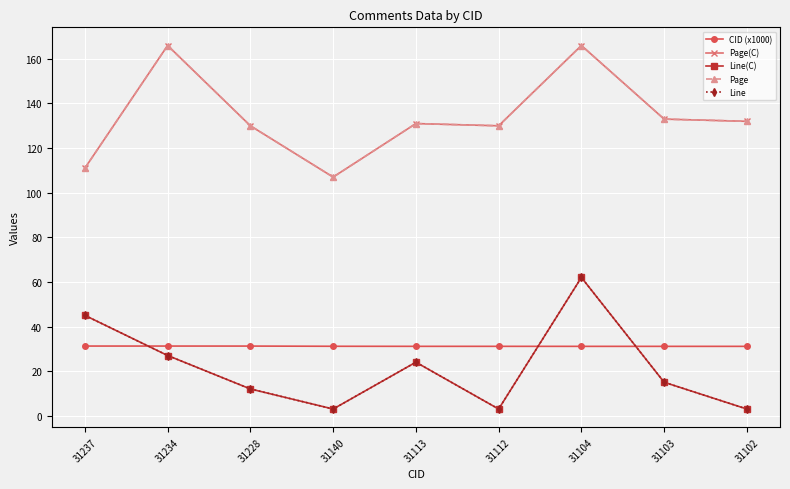

Is this an area chart (filled region under the line)?

No